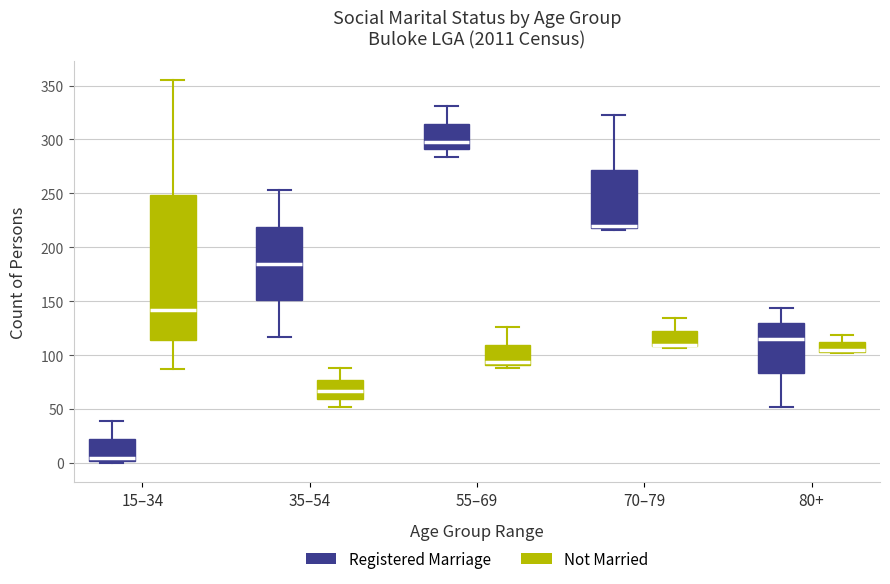

Where is the lower edge of the box for 70–79 (Registered Marriage) on the y-axis? The values are not printed on the chart, so give them approximately, as read against the axis.

220